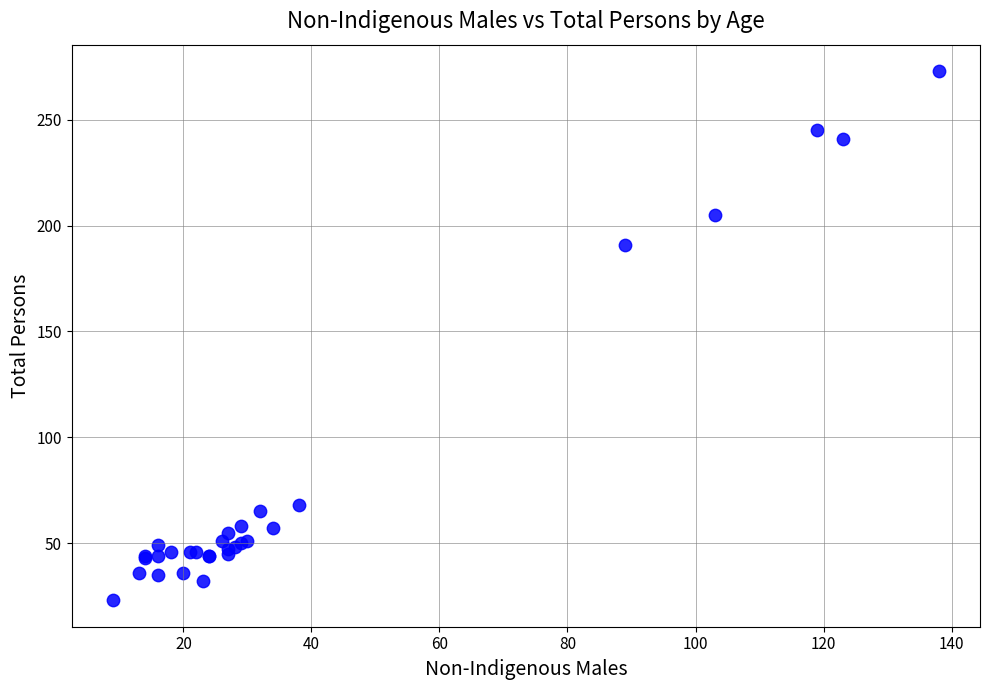

What Y value in the scatter plot is closest to 148?

191